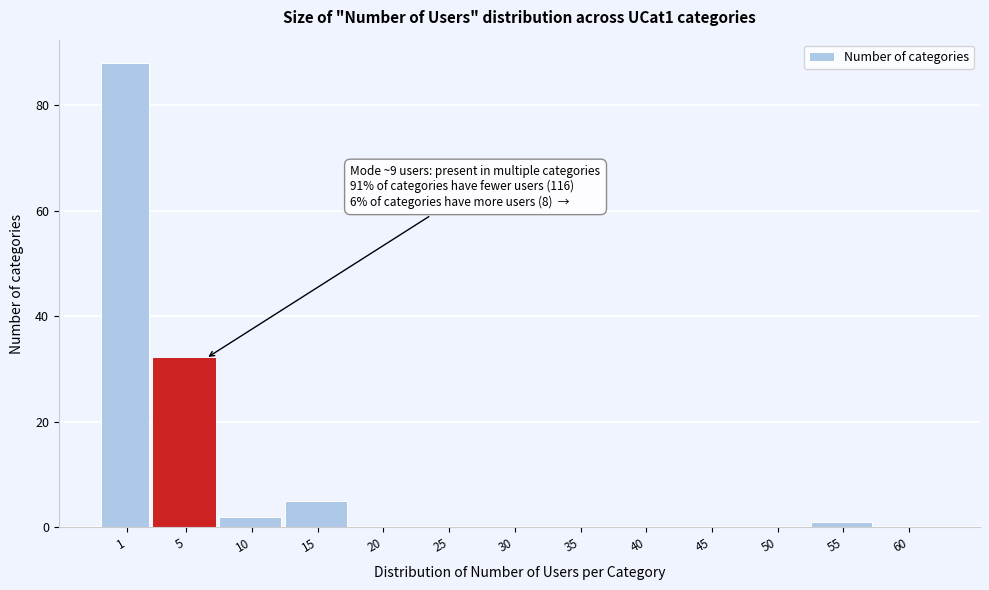

Reading left to right, list all the values displayed in this chart.

1=88	5=32	10=2	15=5	20=0	25=0	30=0	35=0	40=0	45=0	50=0	55=1	60=0